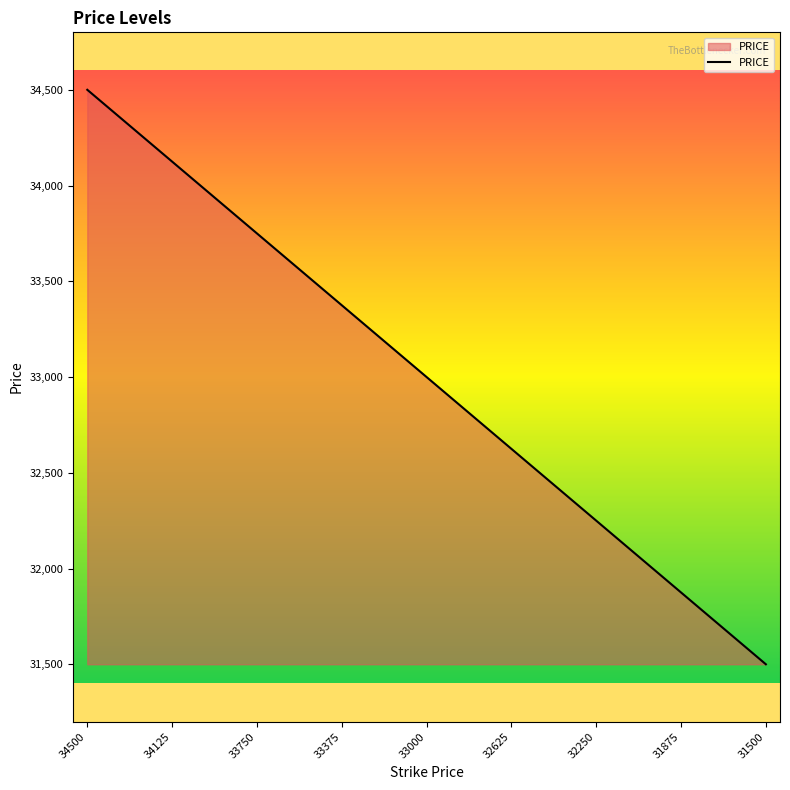

What is the minimum value shown in the chart?

31500